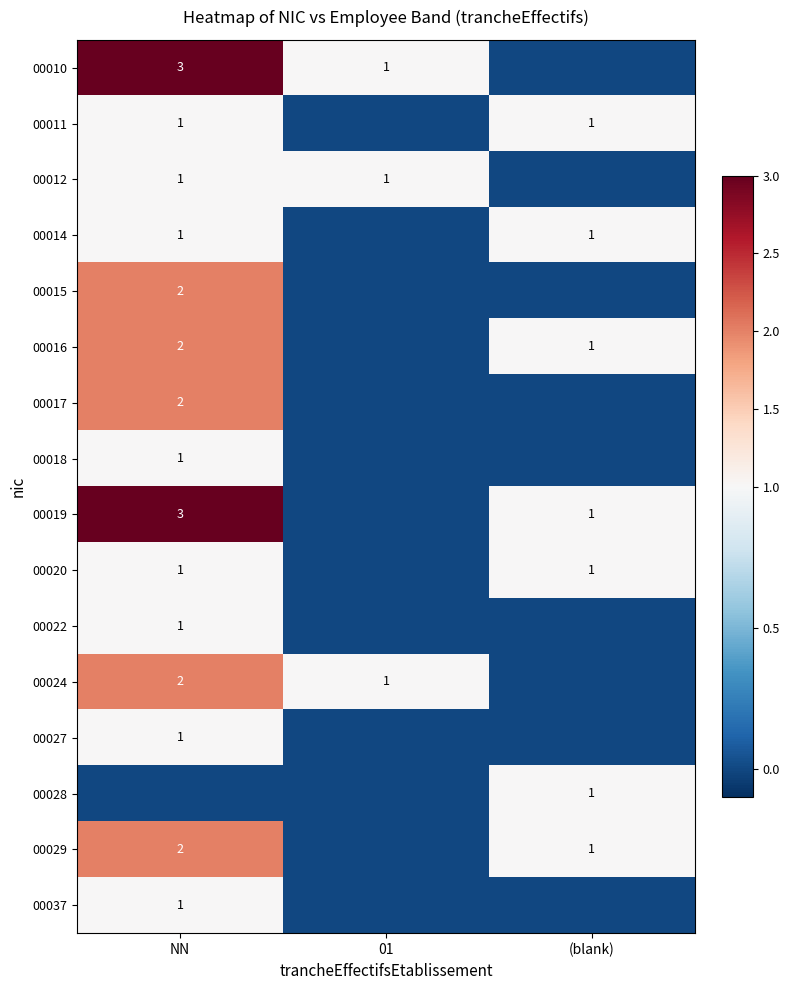

How many data points does each series have?

3